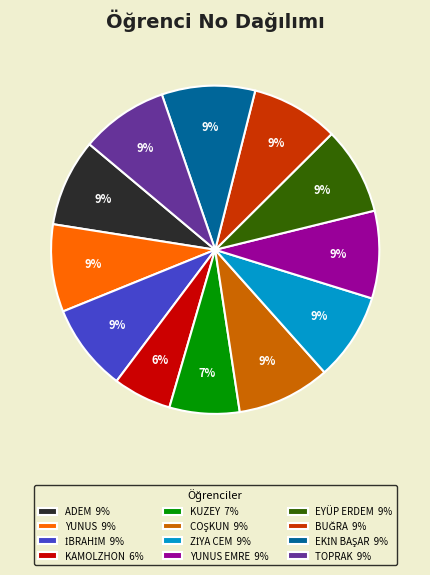

What is the ratio of the value at KAMOLZHON 6% to the value at ADEM 9%?

0.7